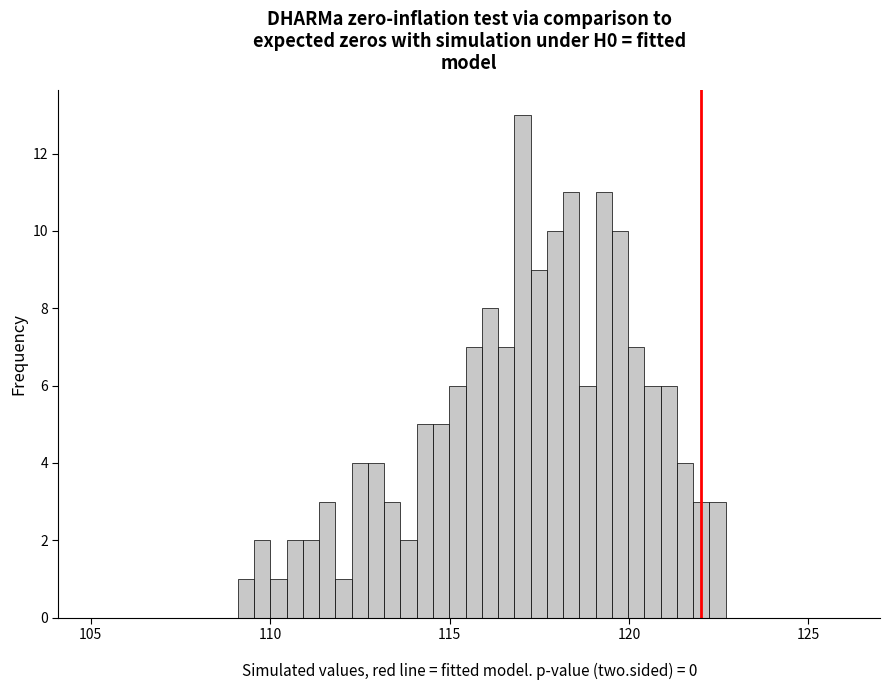

Read against the x-axis, roughly where is the centre of the tallest bar?

117.0